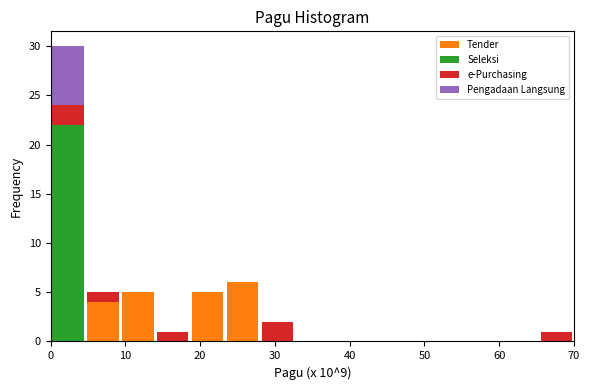

Which range on the x-axis has the tallest stacked bar (by total height)?

0 to 5